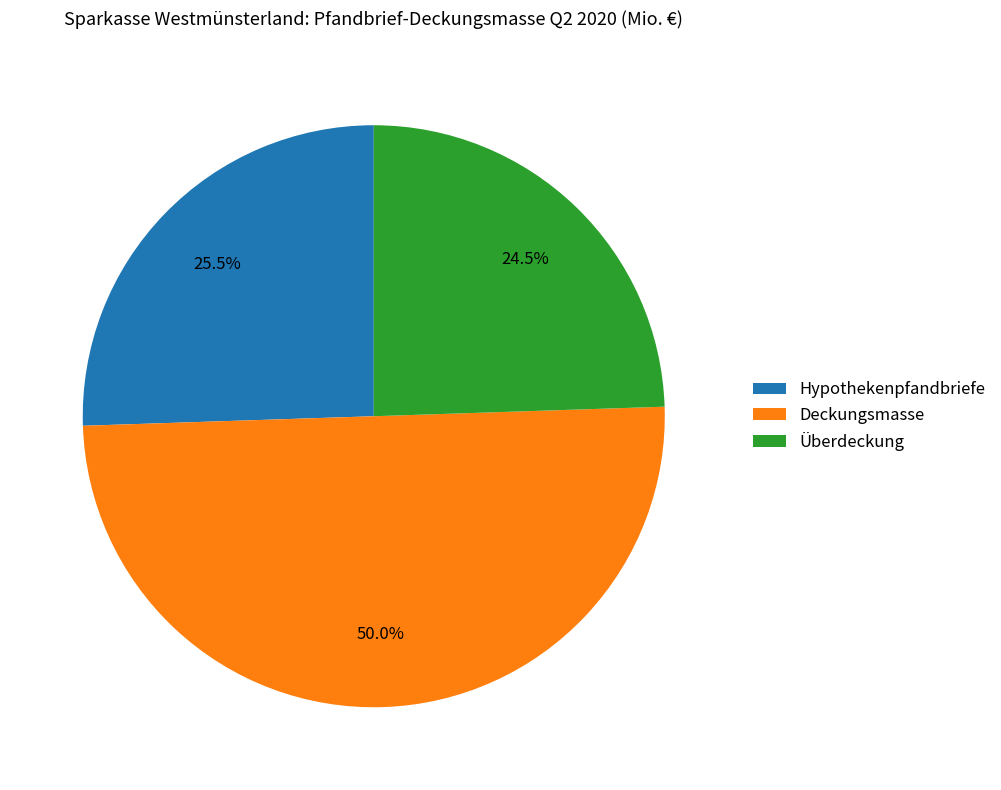

What percentage is NOT represented by Hypothekenpfandbriefe?

74.5%